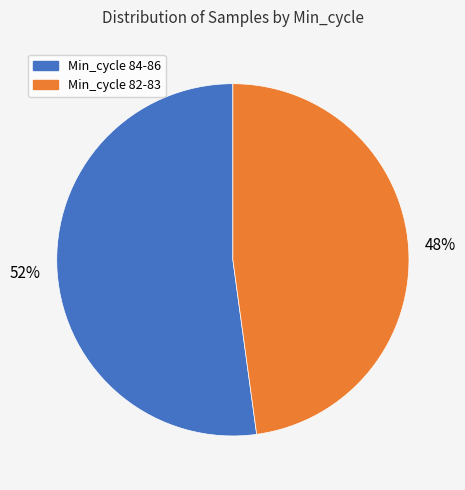

Does any single category account for the majority?

Yes